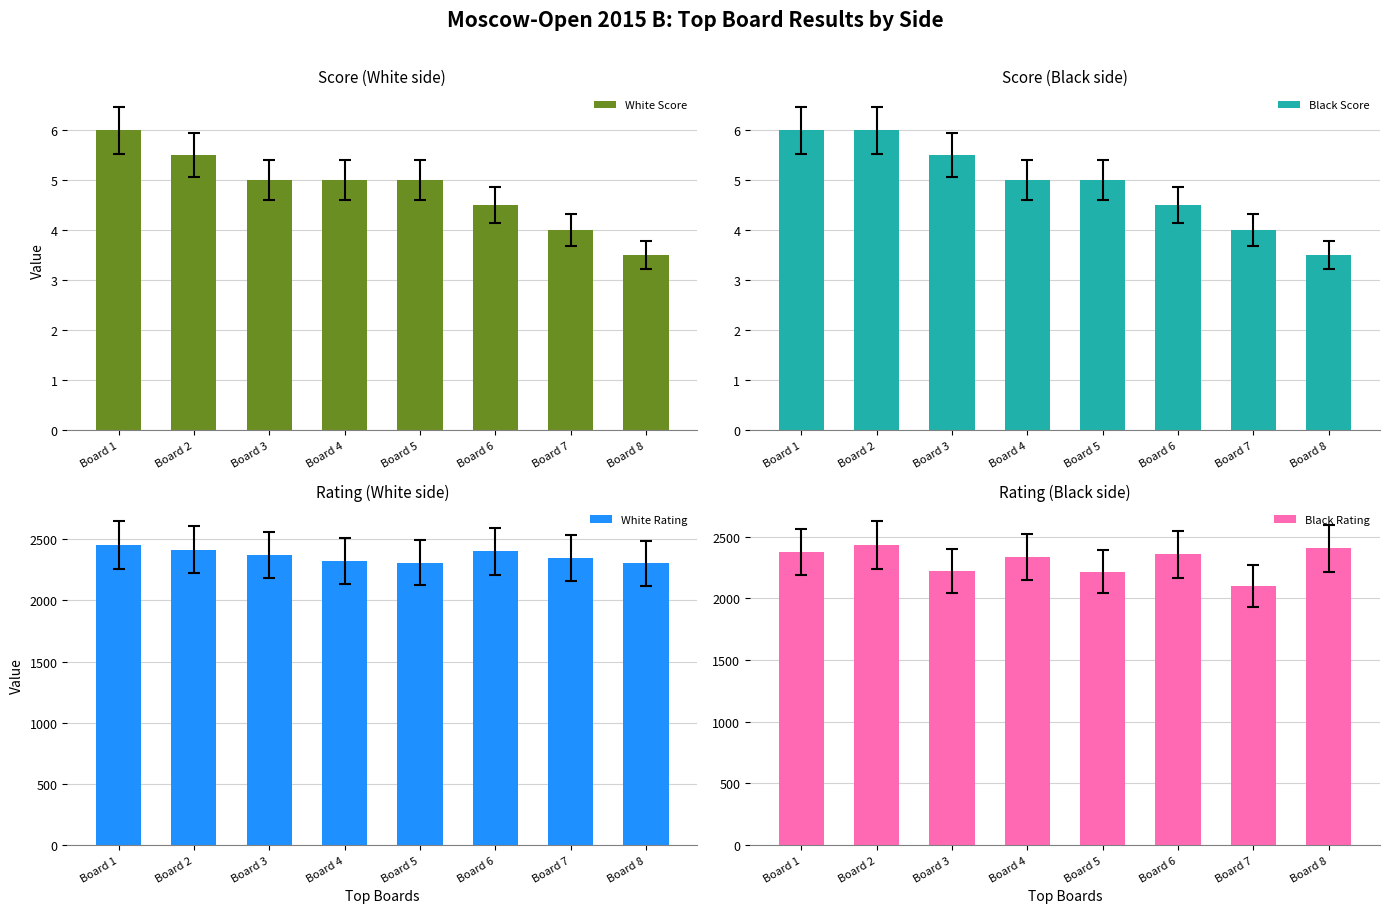

Are the bars horizontal?

No